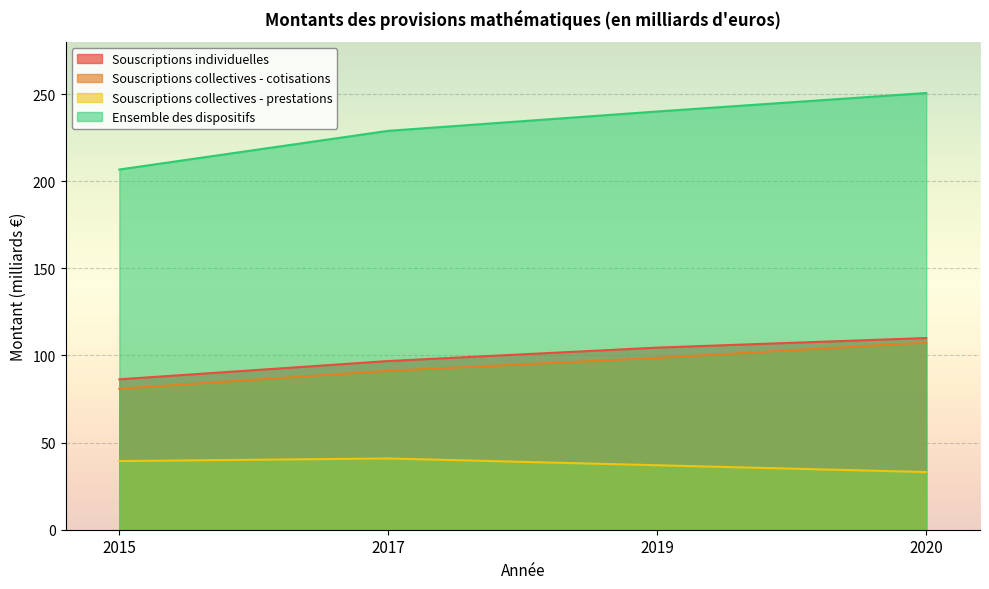

List the series in order of their peak value, lowest first.

Souscriptions collectives - prestations, Souscriptions collectives - cotisations, Souscriptions individuelles, Ensemble des dispositifs